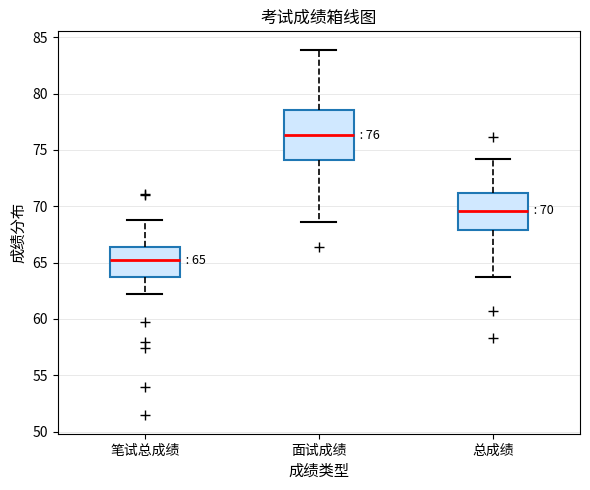

Comparing the boxes themselves (not the whiskers), which one is the tallest?

面试成绩